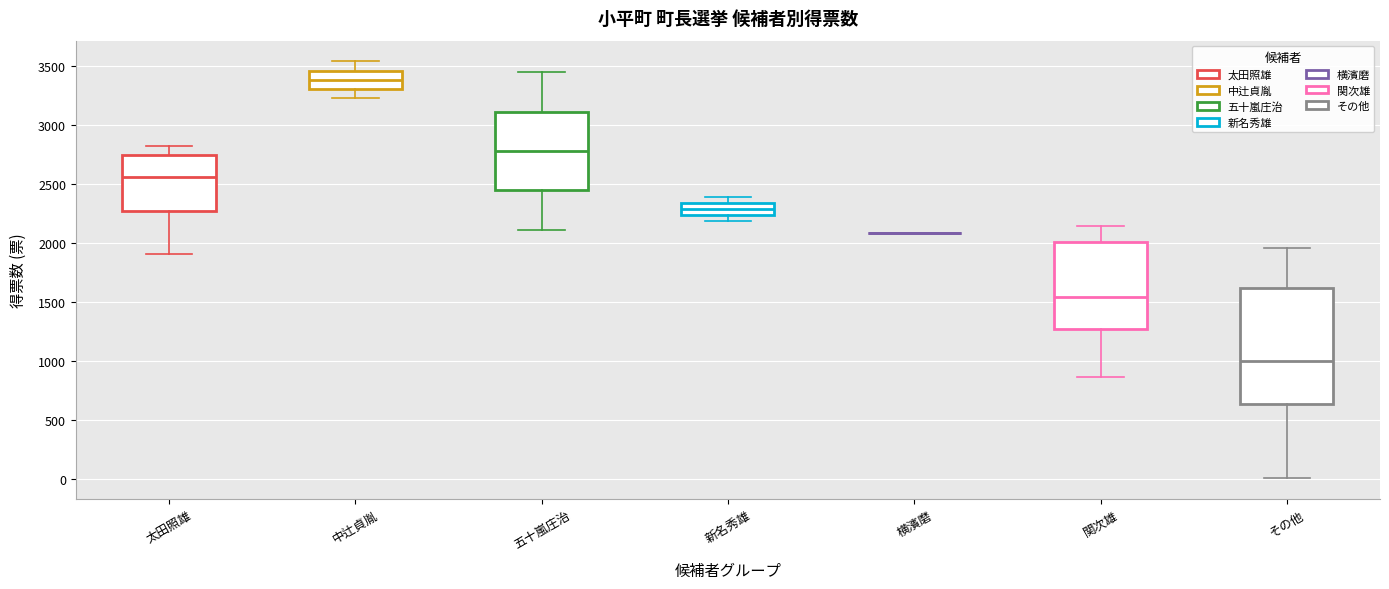

Reading left to right, transcribe this box plot: for each box, give where its median line is, the range the box spans, and where its two whiskers end, as read against the y-axis. The values are not printed on the chart, so give them approximately, as read against the axis.

太田照雄: median 2550, box 2250 to 2750, whiskers 1900 to 2800
中辻貞胤: median 3400, box 3300 to 3450, whiskers 3250 to 3550
五十嵐庄治: median 2800, box 2450 to 3100, whiskers 2100 to 3450
新名秀雄: median 2300, box 2250 to 2350, whiskers 2200 to 2400
横濱磨: box collapsed to a line at 2100, whiskers 2100 to 2100
関次雄: median 1550, box 1300 to 2000, whiskers 850 to 2150
その他: median 1000, box 650 to 1600, whiskers 0 to 1950